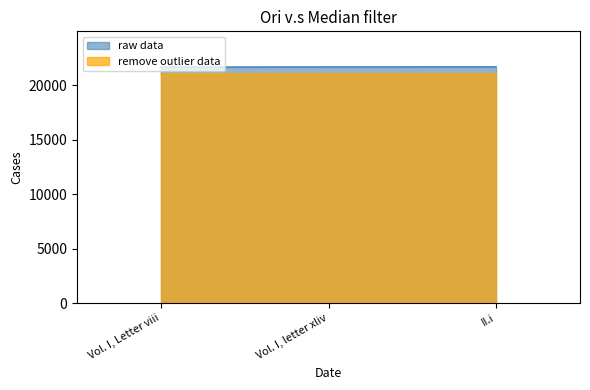

What is the label of the 1st point from the right?

II.i